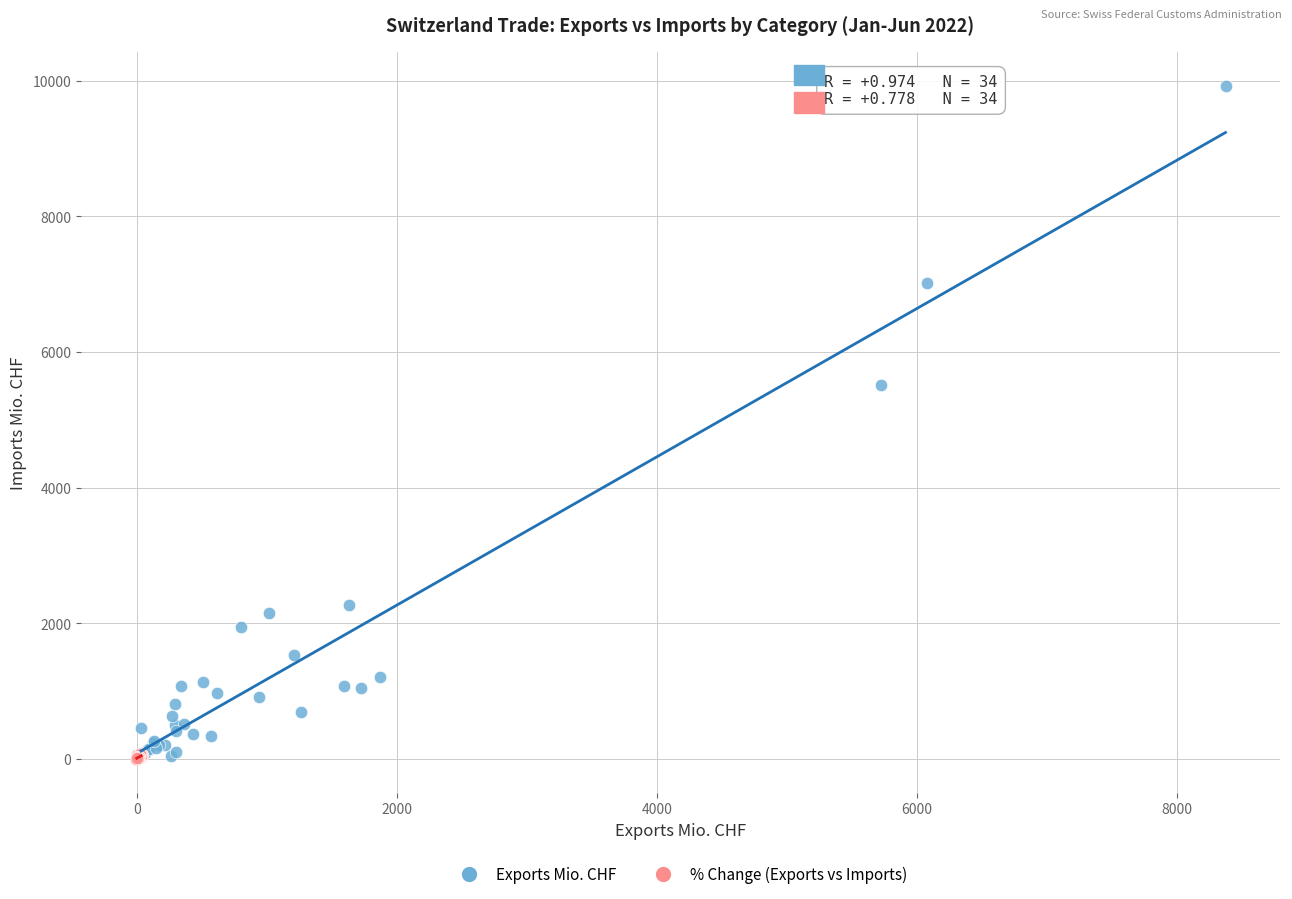

Which series reaches the maximum Y coordinate?

Exports Mio. CHF